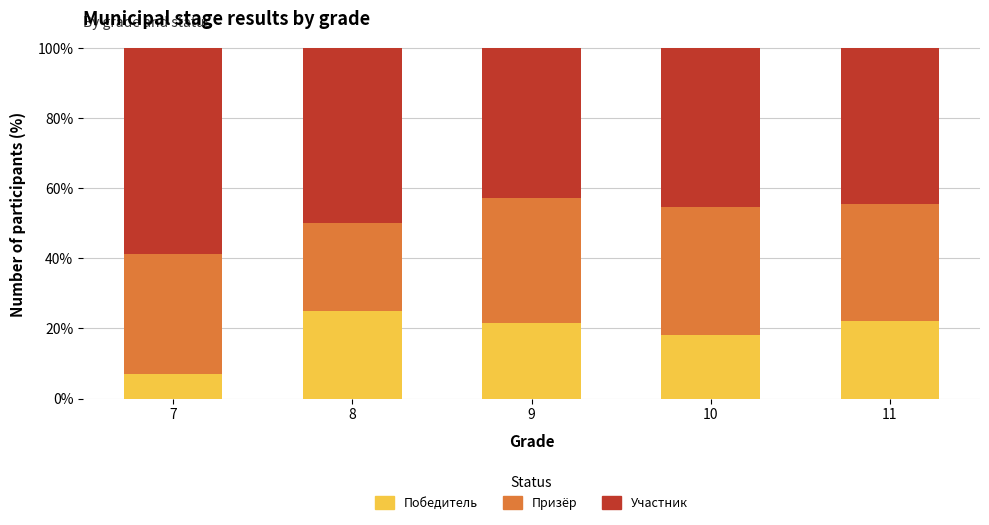

What is the maximum value for Победитель?

25.0